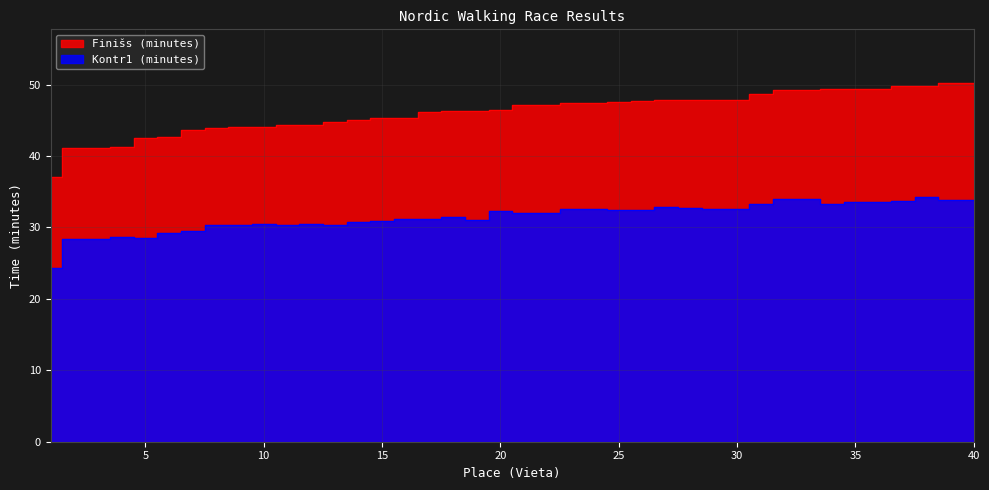

True or false: Kontr1 (minutes) and Finišs (minutes) cross at least once.

False